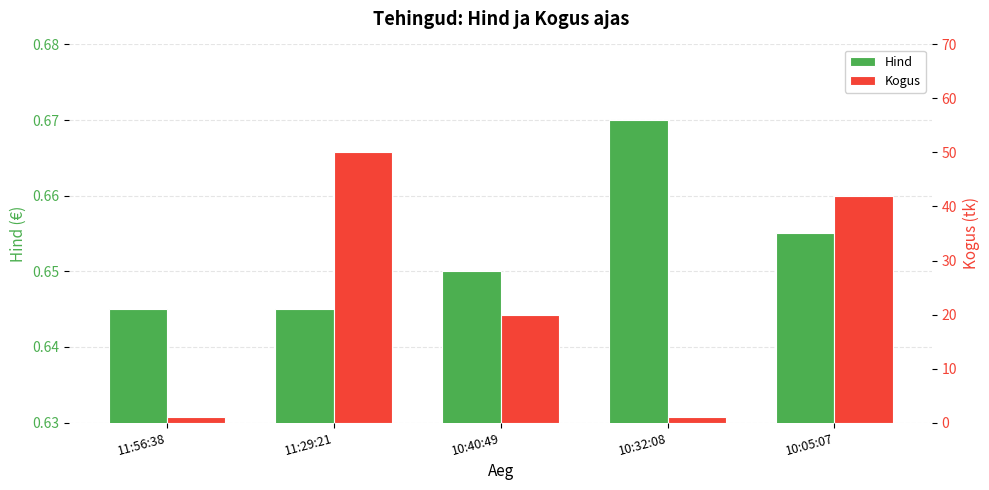

What is the maximum value shown in the chart?

50.0